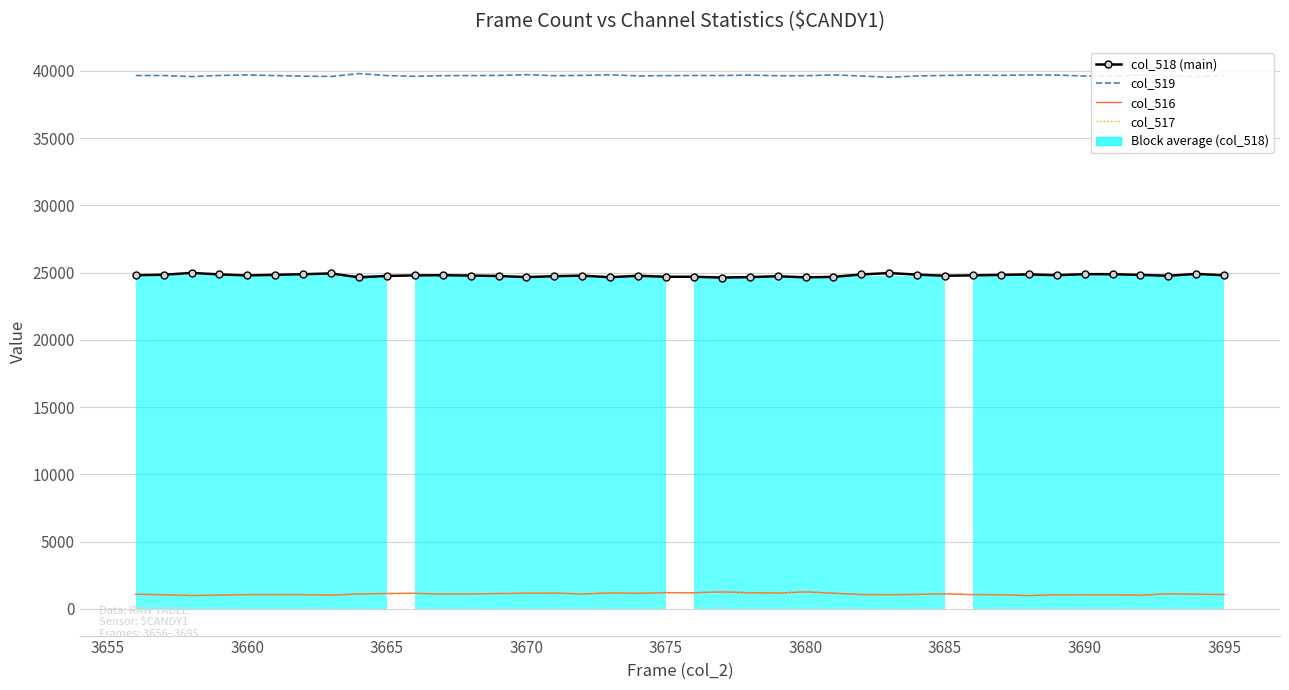

True or false: col_519 and col_516 intersect in this chart.

False